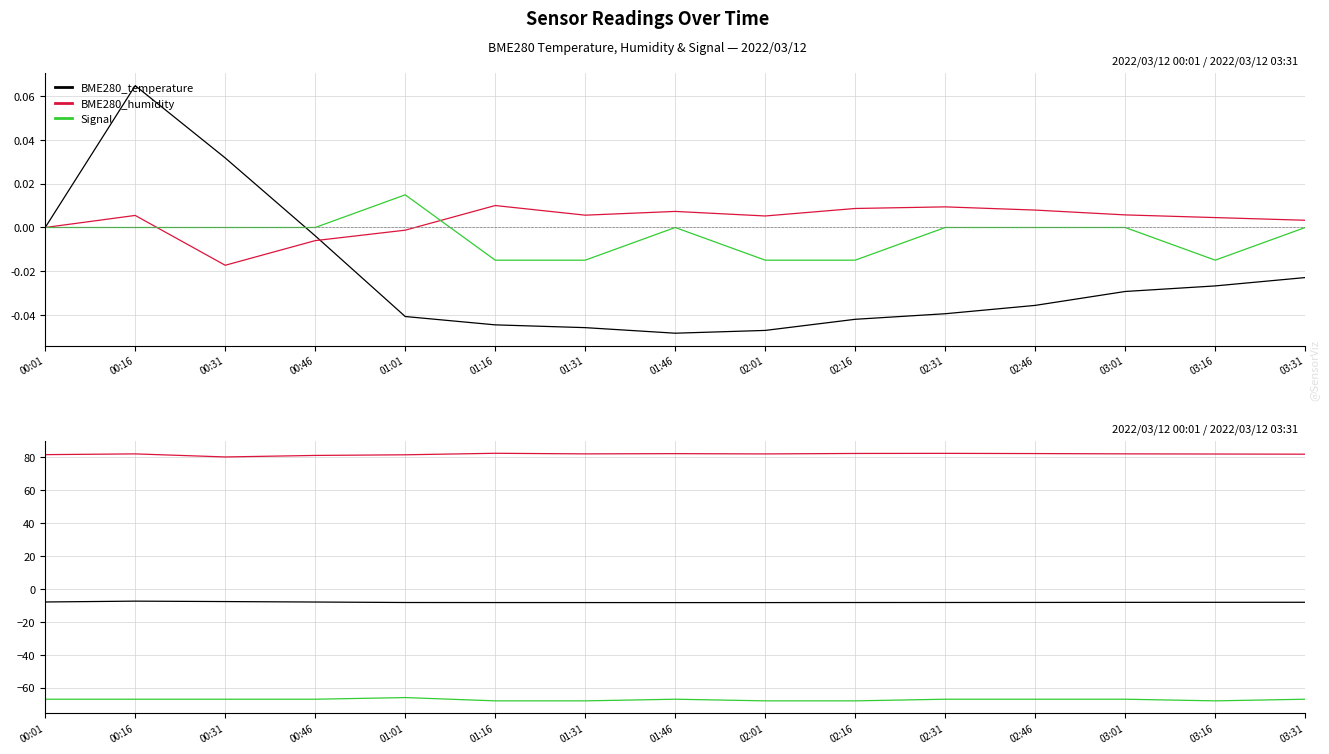

Rank the series by their maximum value, from lowest to highest.

Signal, BME280_temperature, BME280_humidity